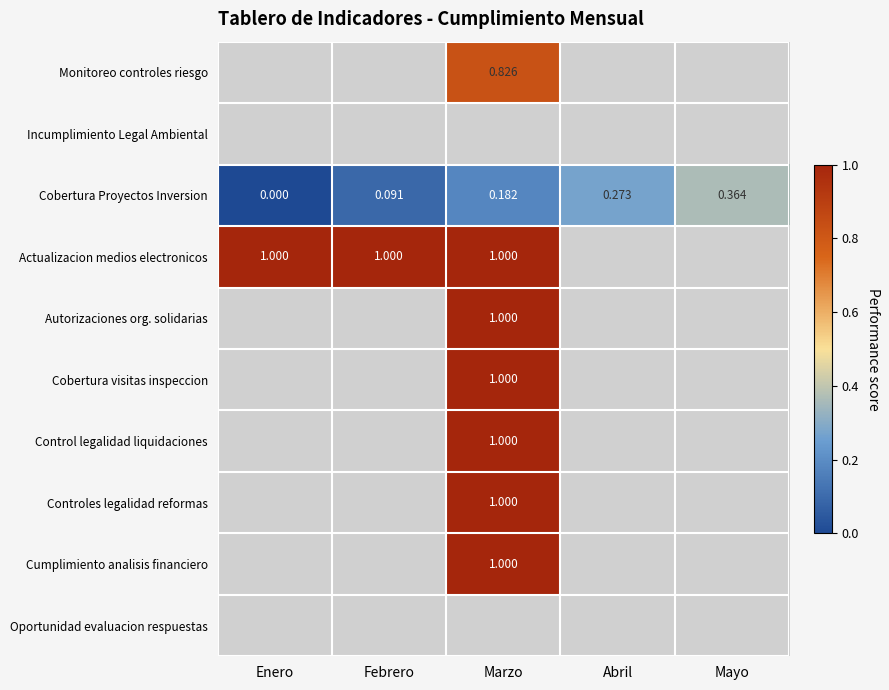

At which label does Cobertura Proyectos Inversion reach its minimum?

Enero